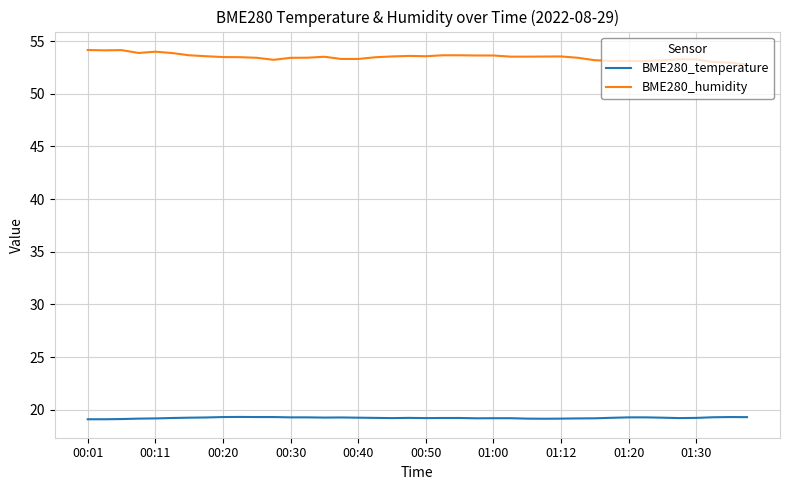

What is the lowest value of the BME280_temperature series?

19.1